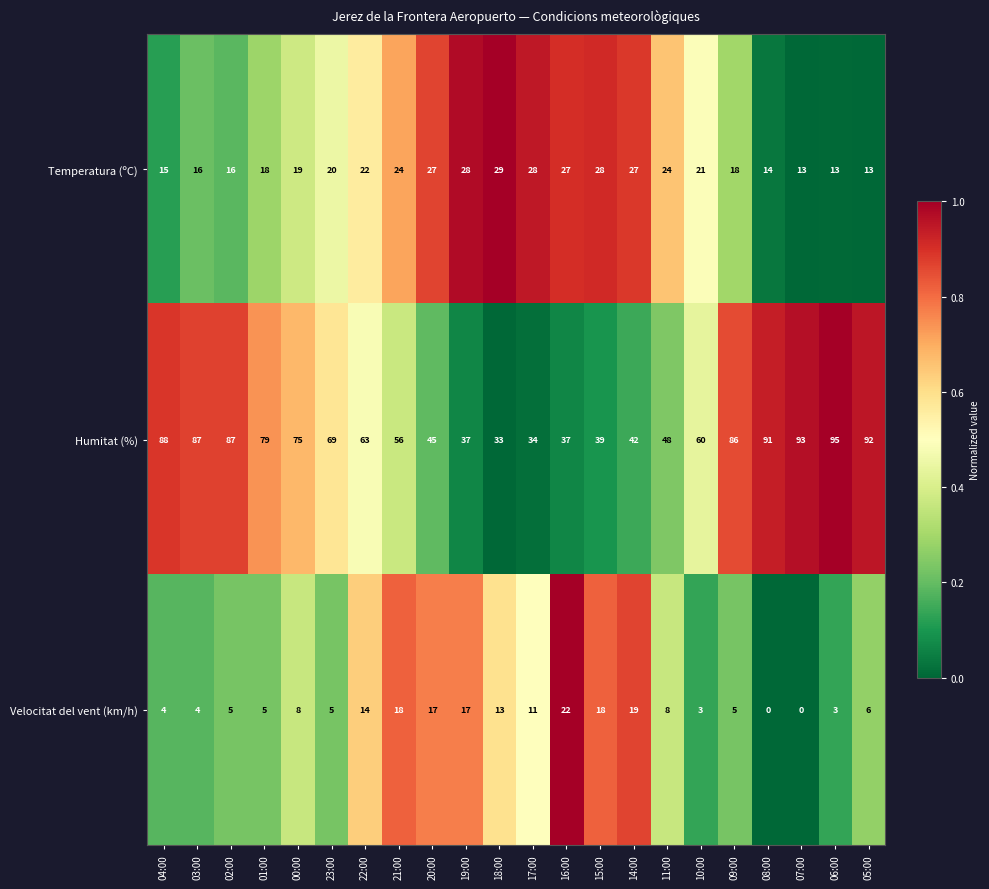

What is the lowest value of the Humitat (%) series?

33